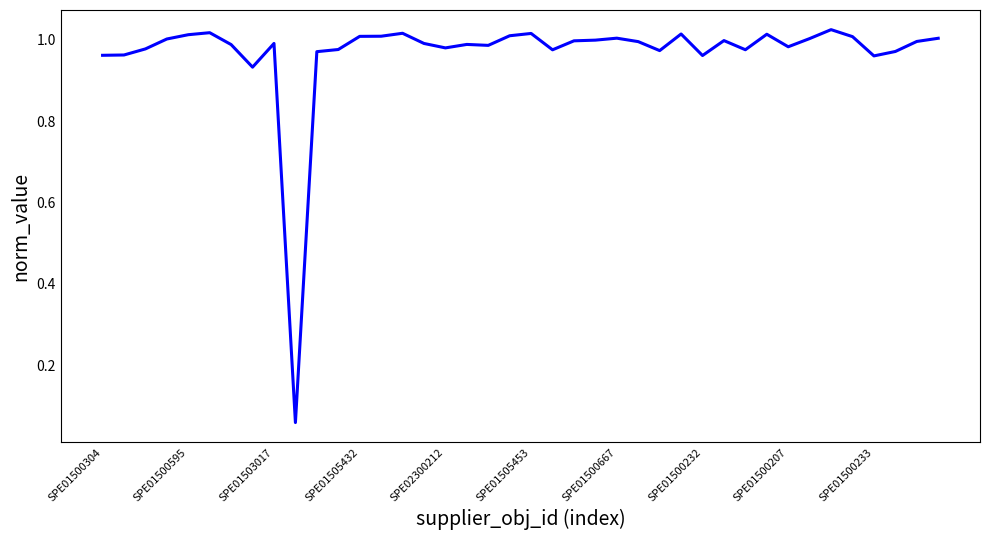

What is the value of the 31st point from the left?

1.0